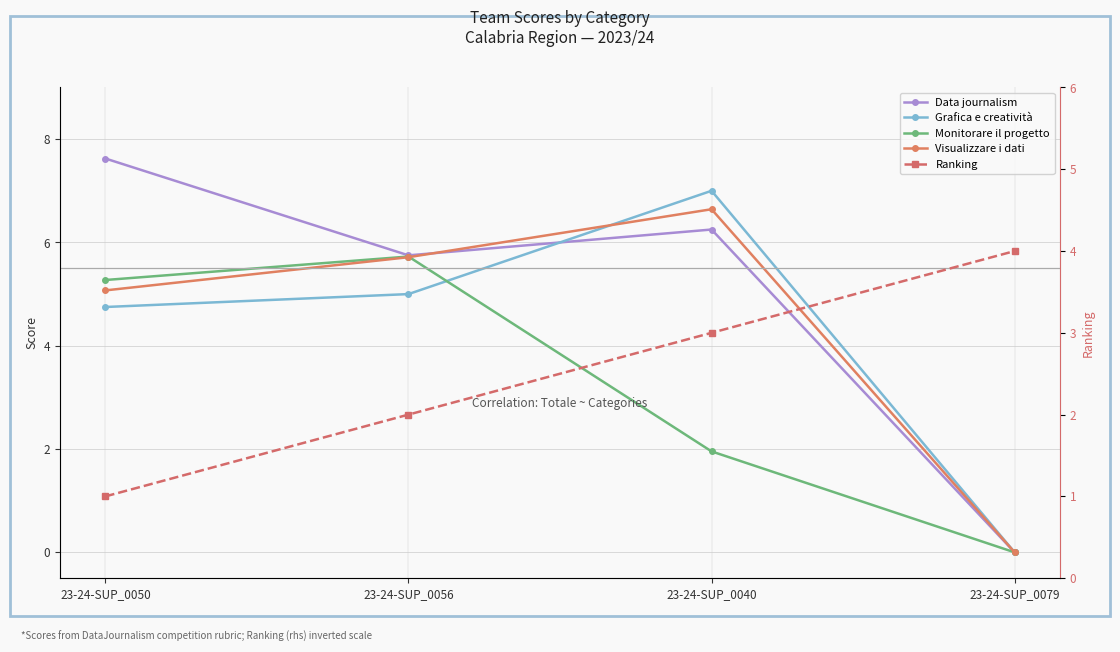

Does the chart display data point markers on the line(s)?

Yes